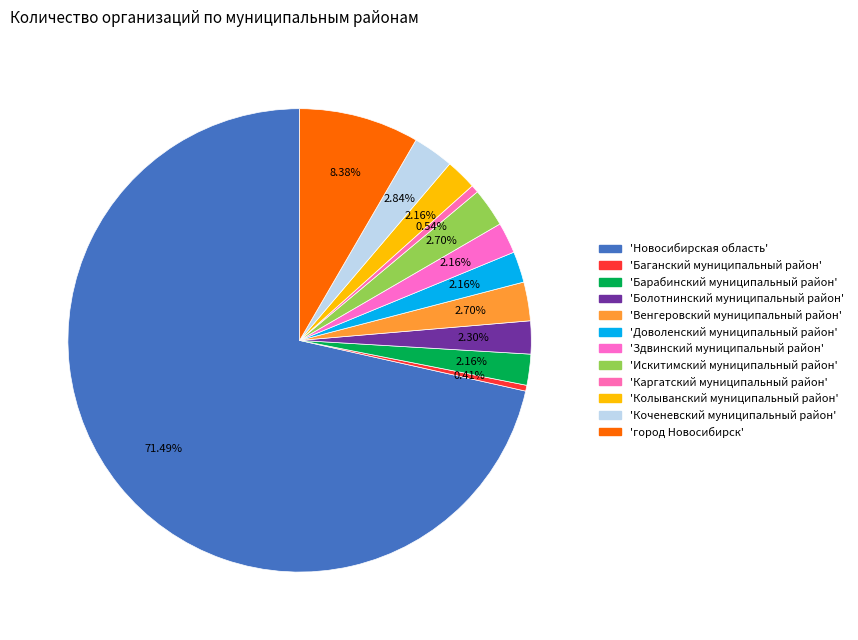

Count the number of slices in the pie.

12